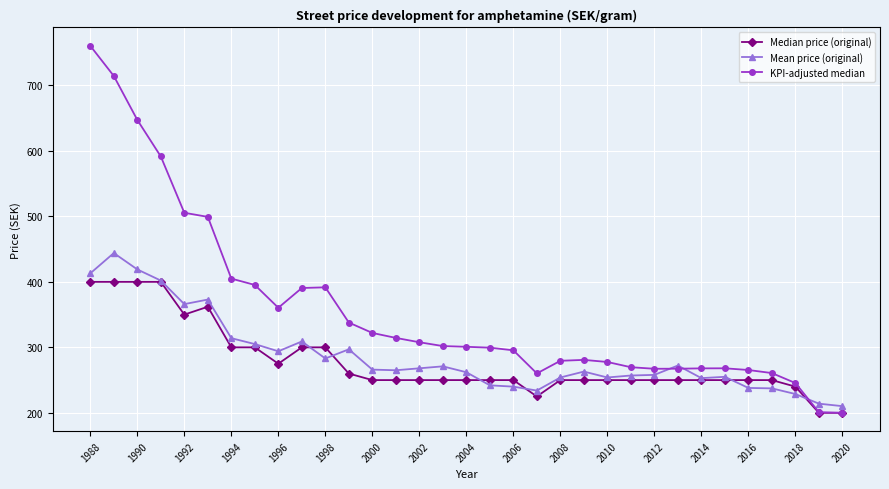

True or false: KPI-adjusted median has more than 2 interior local peaks.

True